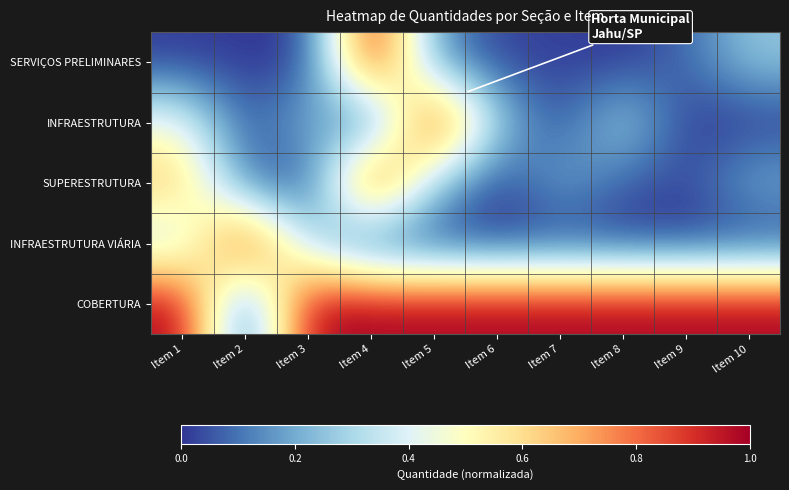

At which category is the sum across all series the highest?

Item 4